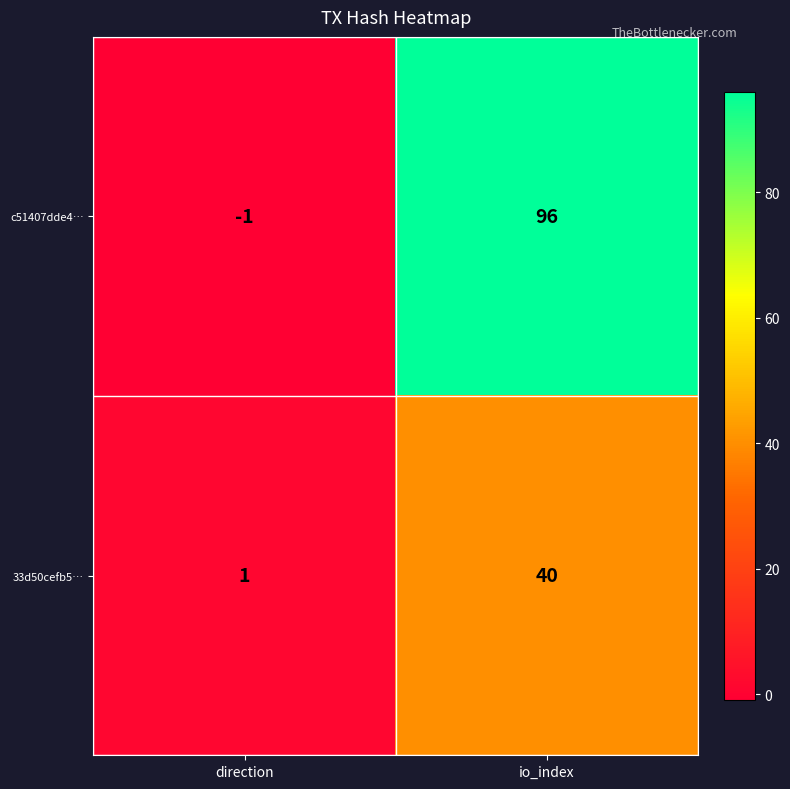

Count the number of categories in the chart.

2